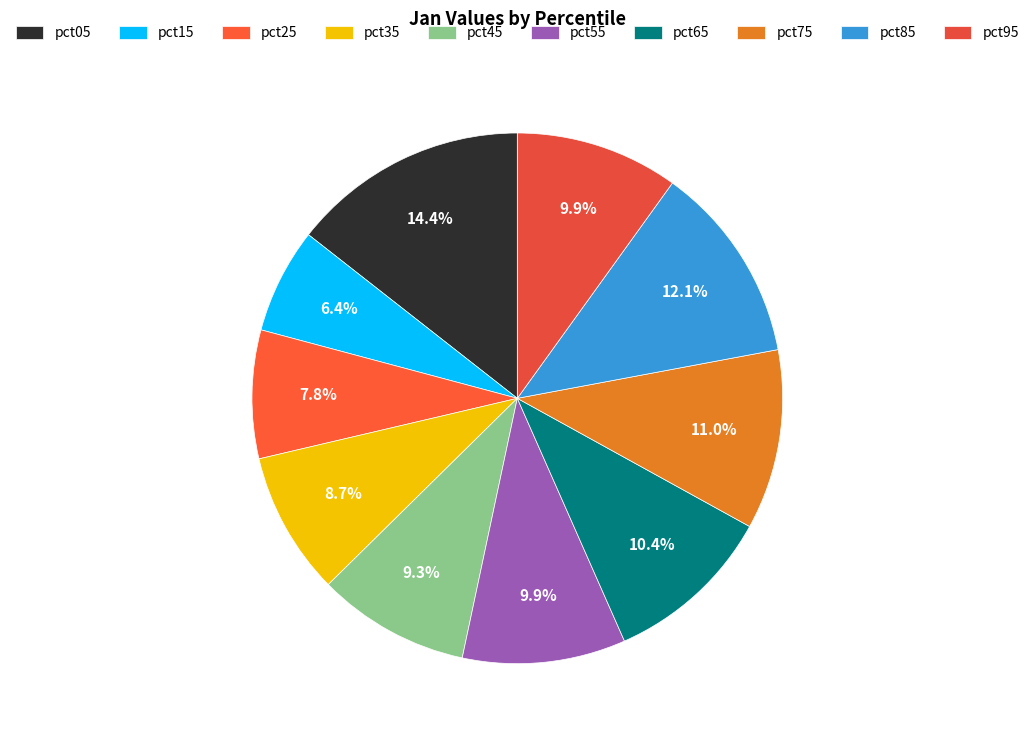

To the nearest percent, what is the difference between the pct75 and pct45 slice percentages?

2%